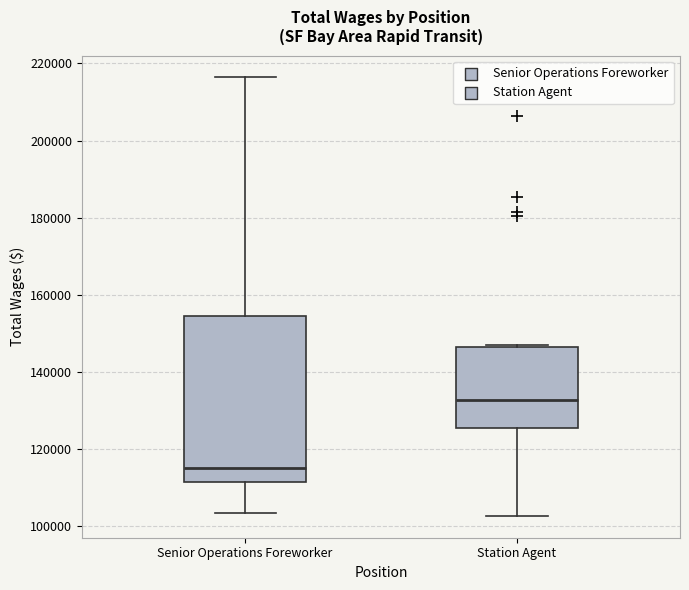

Reading left to right, transcribe this box plot: for each box, give where its median line is, the range the box spans, and where its two whiskers end, as read against the y-axis. The values are not printed on the chart, so give them approximately, as read against the axis.

Senior Operations Foreworker: median 114000, box 112000 to 154000, whiskers 104000 to 216000
Station Agent: median 132000, box 126000 to 146000, whiskers 102000 to 146000